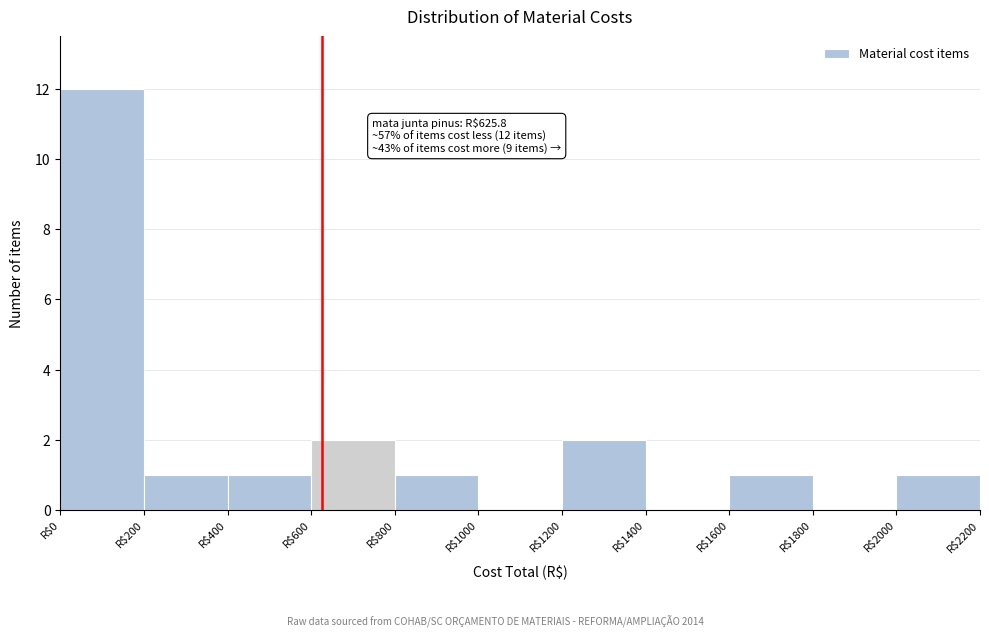

Which range on the x-axis has the tallest bar?

0 to 200